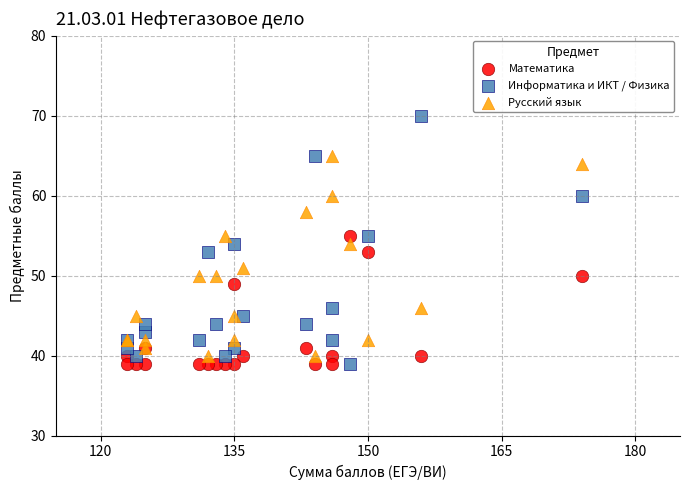

What is the X range (max minus min) for the scatter plot?

51